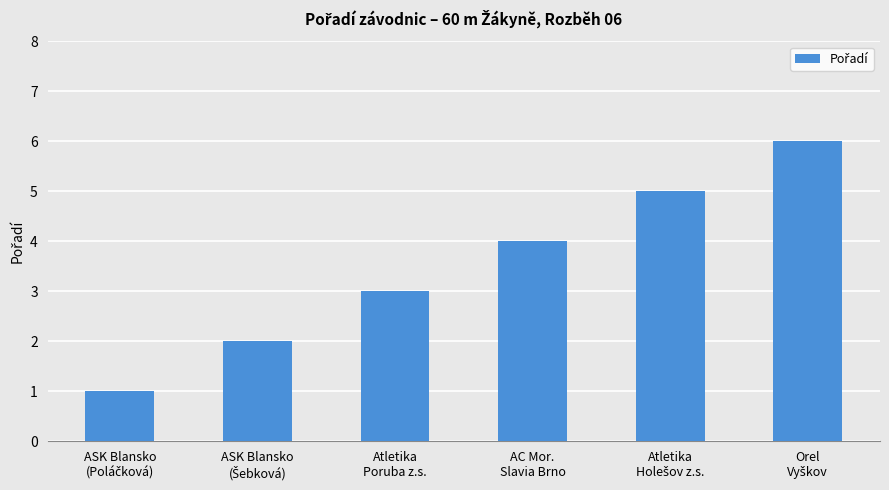

Reading right to left, list all the values displayed in this chart.

6	5	4	3	2	1